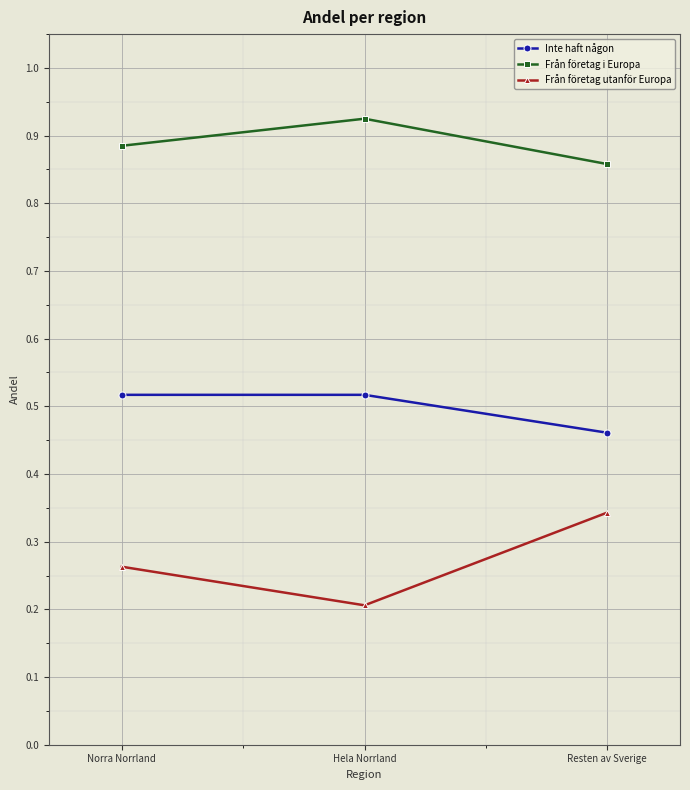

What is the difference between the highest and lowest values at Hela Norrland?

0.7